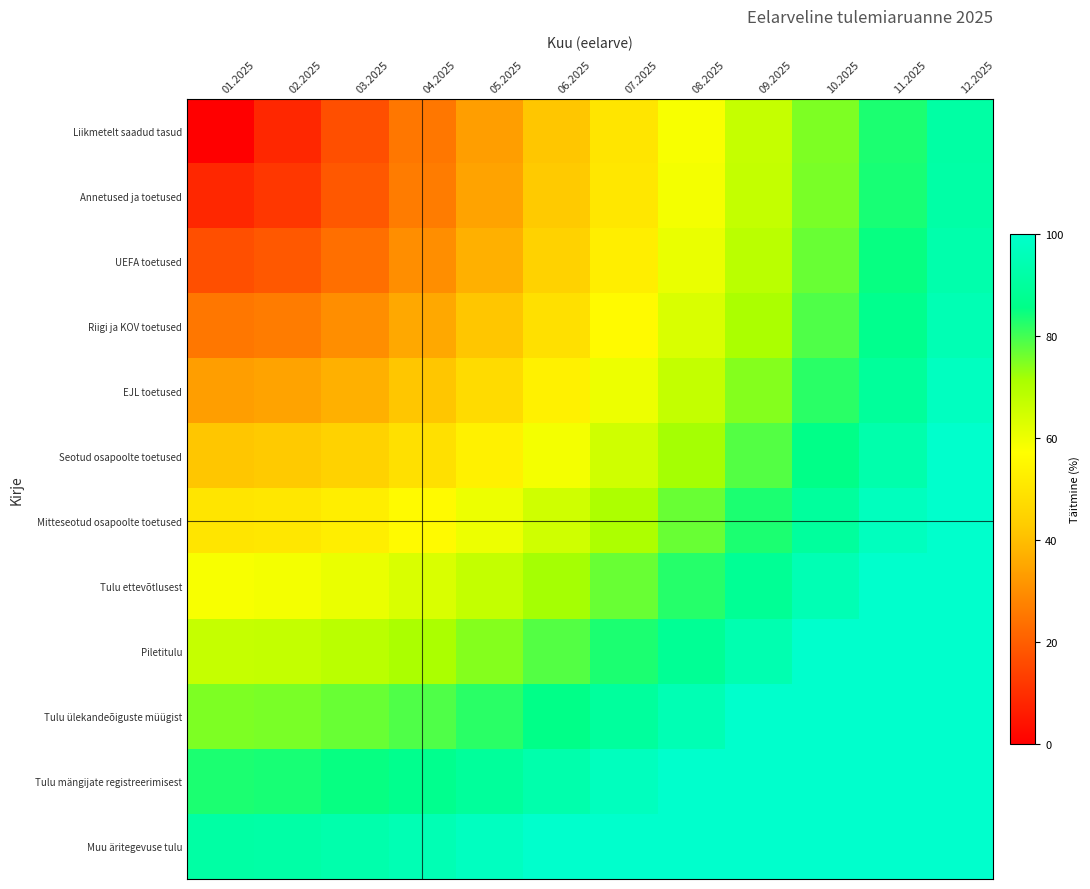

Between 04.2025 and 11.2025, which series saw the biggest shift?

Liikmetelt saadud tasud